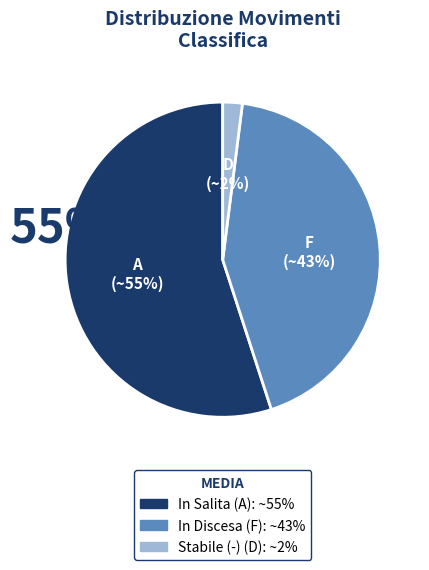

How many slices are in this pie chart?

3